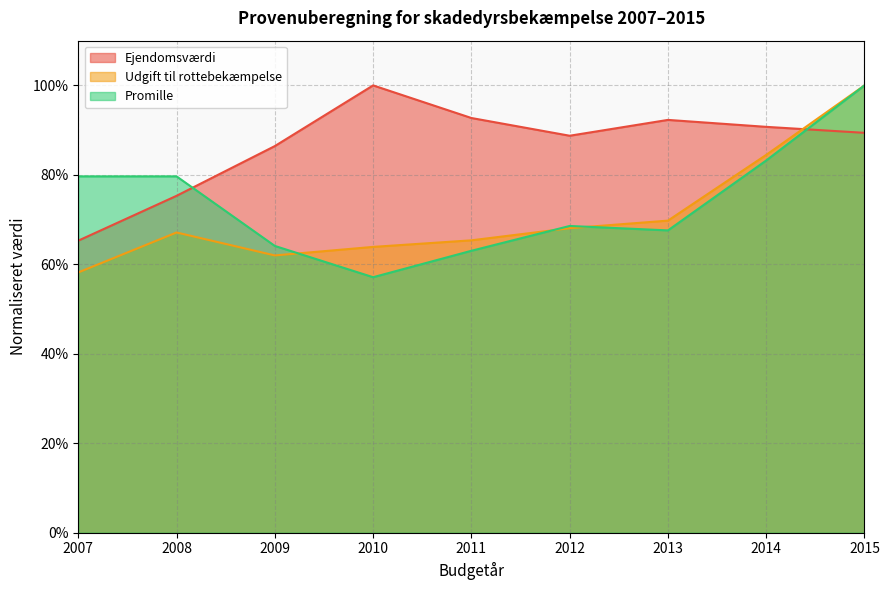

What are all the series names shown in the legend?

Ejendomsværdi, Udgift til rottebekæmpelse, Promille